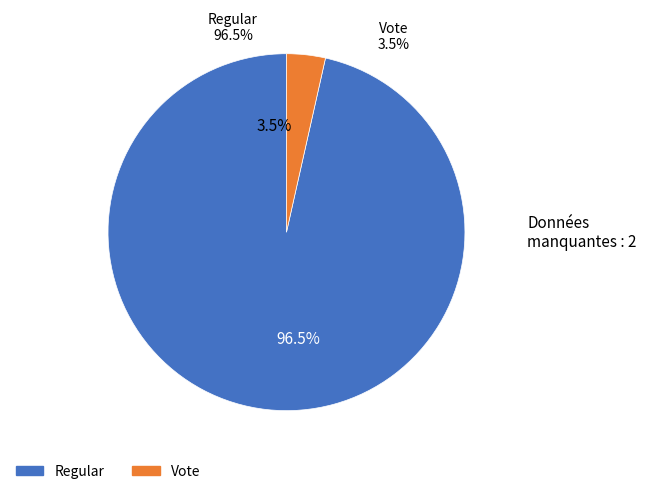

Which slice is the smallest?

Vote